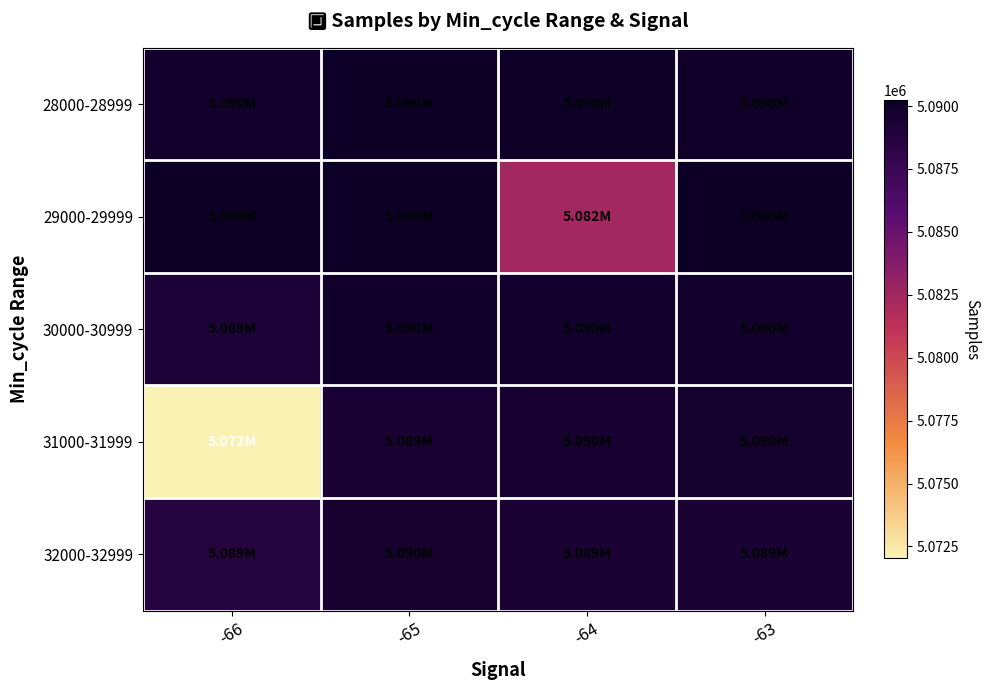

What is the difference between the highest and lowest values at -64?

7686